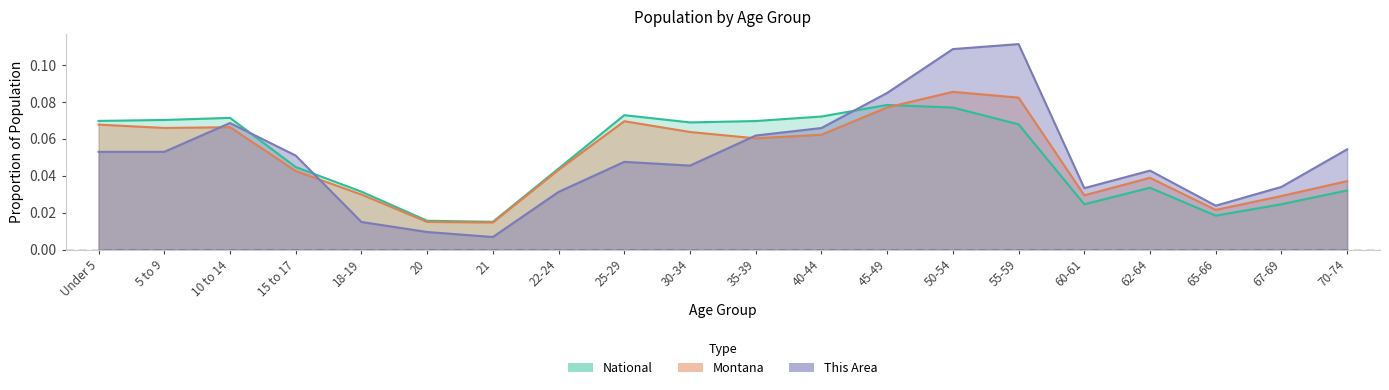

At 40-44, list the series in order from smallest to largest.

Montana, This Area, National